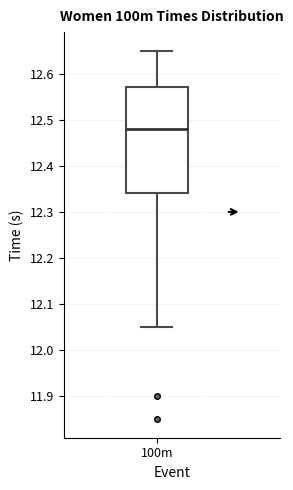

Read this box plot against the y-axis: the position of the median line, the range covered by the box, and the ends of both whiskers. The values are not printed on the chart, so give them approximately, as read against the axis.

median 12.48, box 12.34 to 12.57, whiskers 12.05 to 12.65